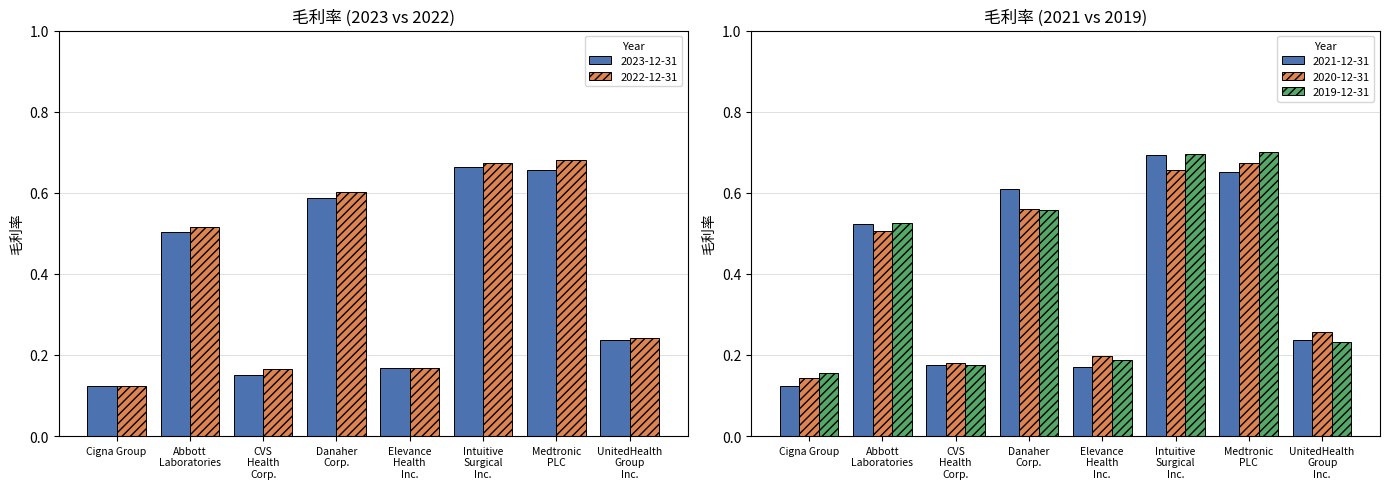

Reading left to right, what are all the values shown in this chart?

2023-12-31: 0.1	0.5	0.1	0.6	0.2	0.7	0.7	0.2
2022-12-31: 0.1	0.5	0.2	0.6	0.2	0.7	0.7	0.2
2021-12-31: 0.1	0.5	0.2	0.6	0.2	0.7	0.7	0.2
2020-12-31: 0.1	0.5	0.2	0.6	0.2	0.7	0.7	0.3
2019-12-31: 0.2	0.5	0.2	0.6	0.2	0.7	0.7	0.2